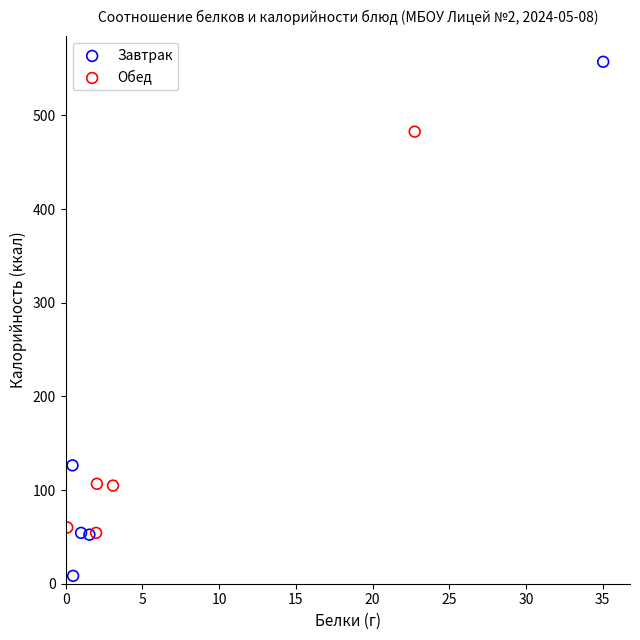

Which series reaches the maximum Y coordinate?

Завтрак